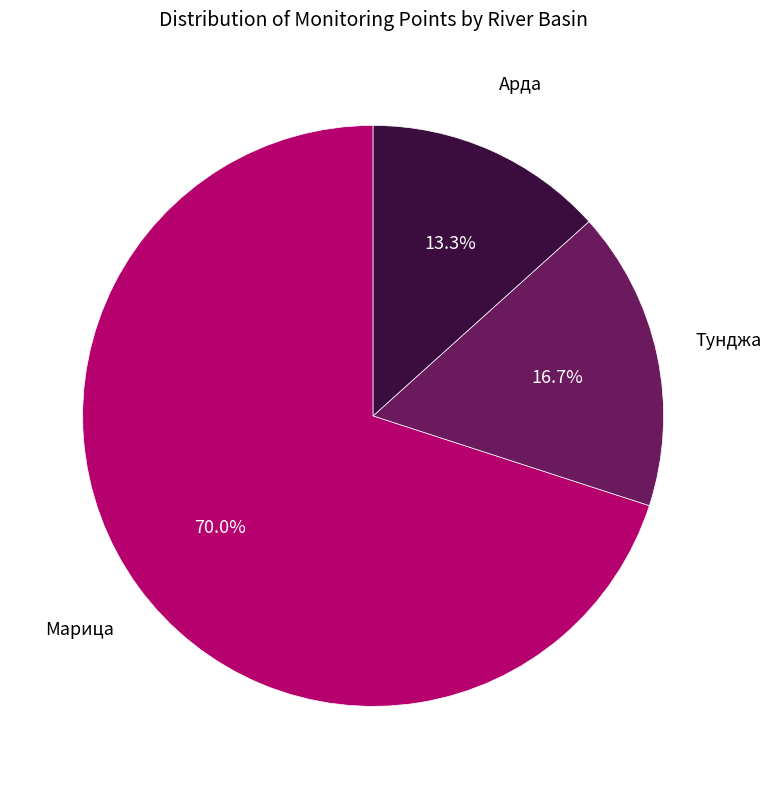

Rank the categories by value from lowest to highest.

Арда, Тунджа, Марица